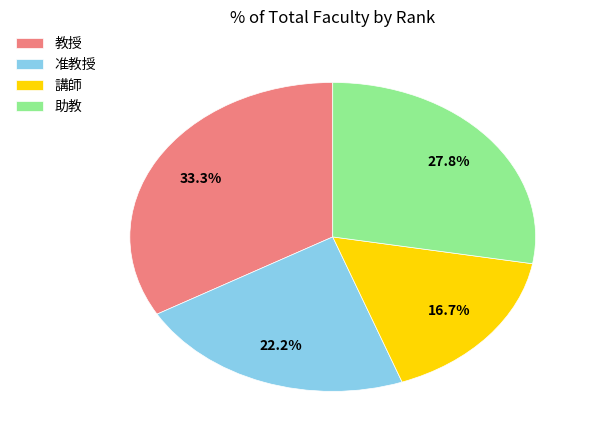

To the nearest percent, what is the difference between the 教授 and 講師 slice percentages?

17%